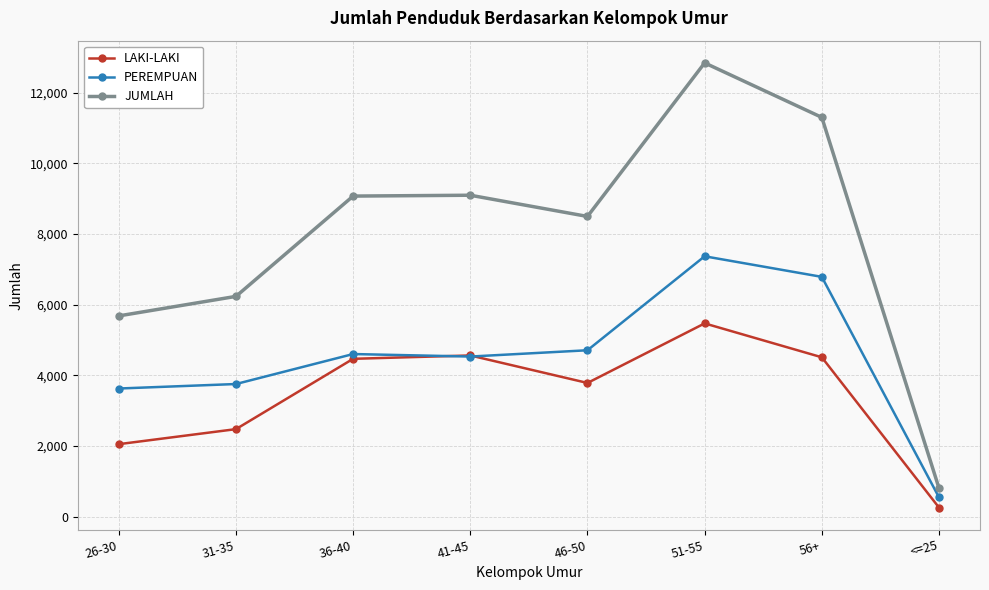

Read the JUMLAH value at 56+, to the nearest 100.

11300